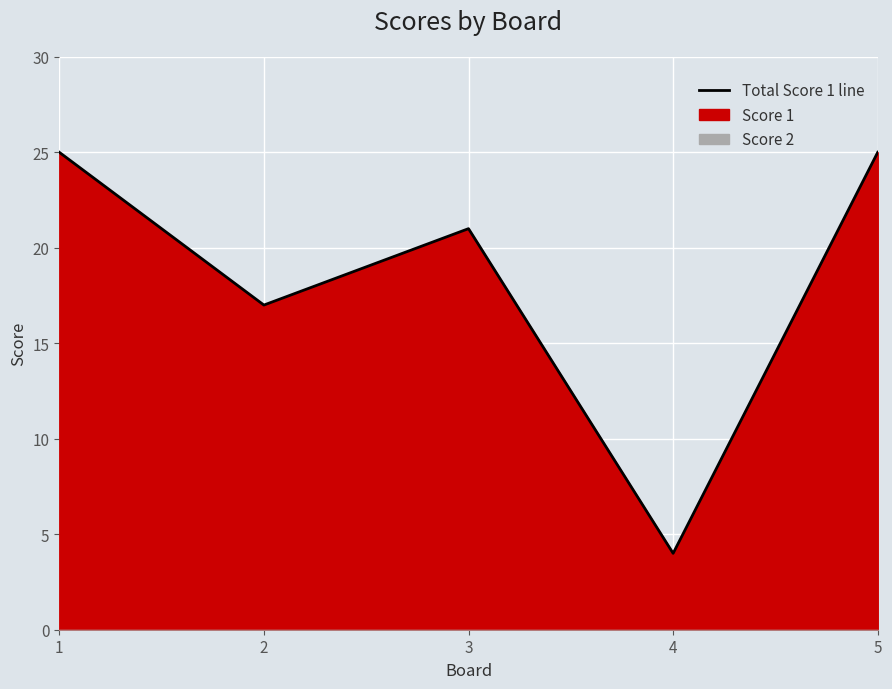

What is the sum of all values?

92